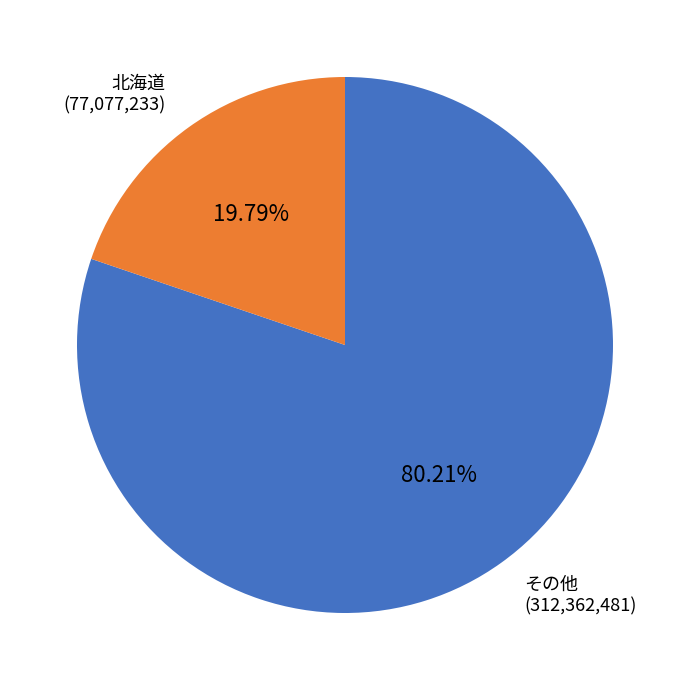

Rank the categories by value from highest to lowest.

その他, 北海道